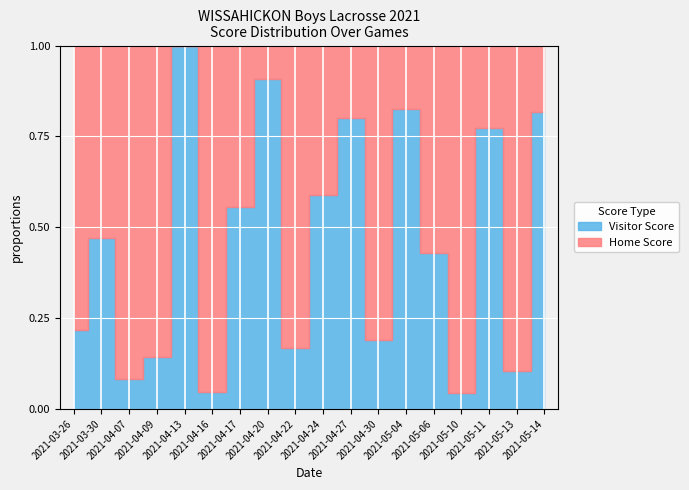

Which series has the widest spread of values?

Home Score